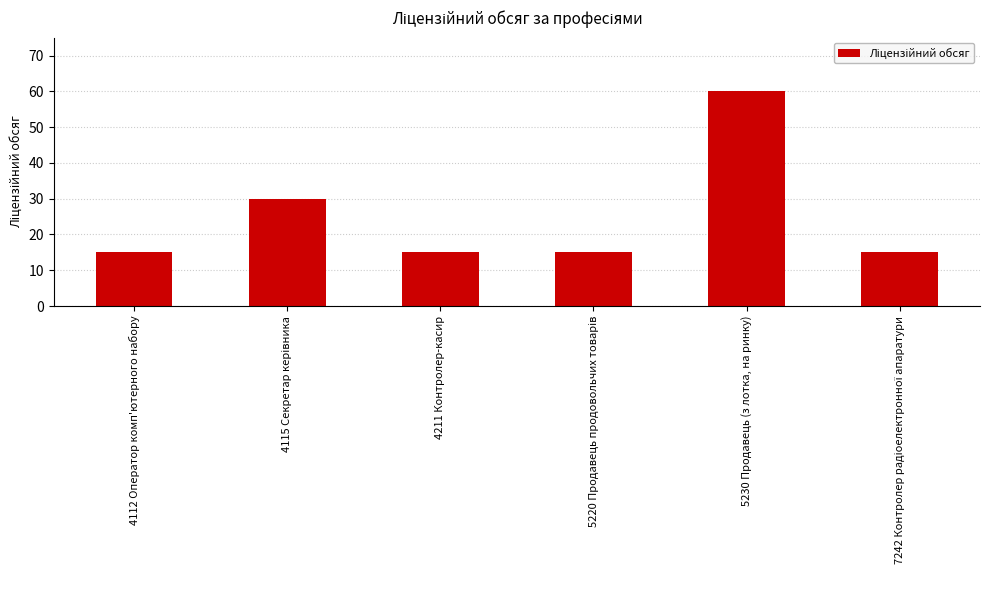

Reading right to left, list all the values displayed in this chart.

15	60	15	15	30	15